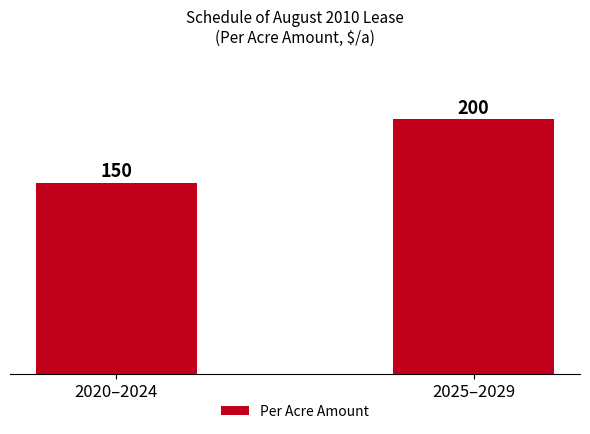

What is the greatest value displayed?

200